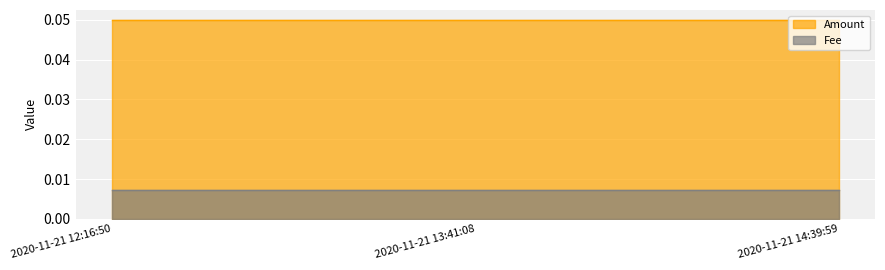

How many lines are shown in the chart?

2